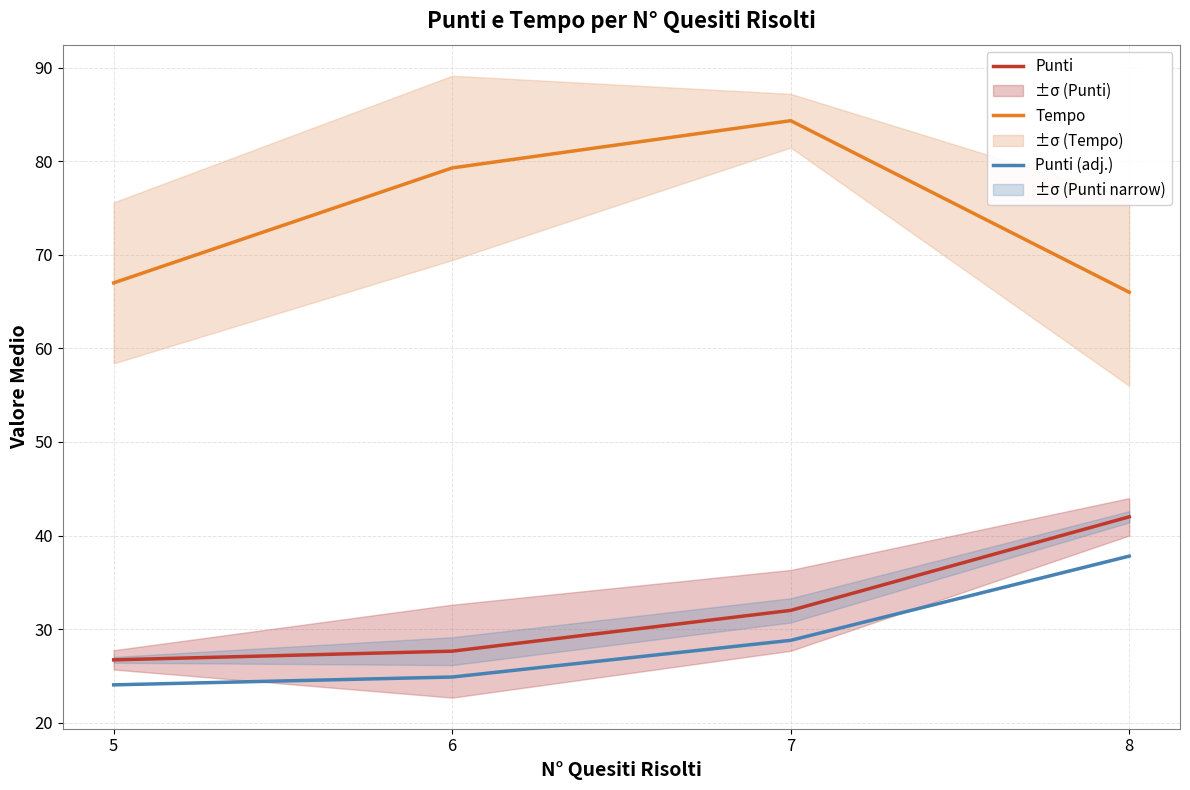

Is it true that Punti (adj.) equals 56.1 at 8?

False